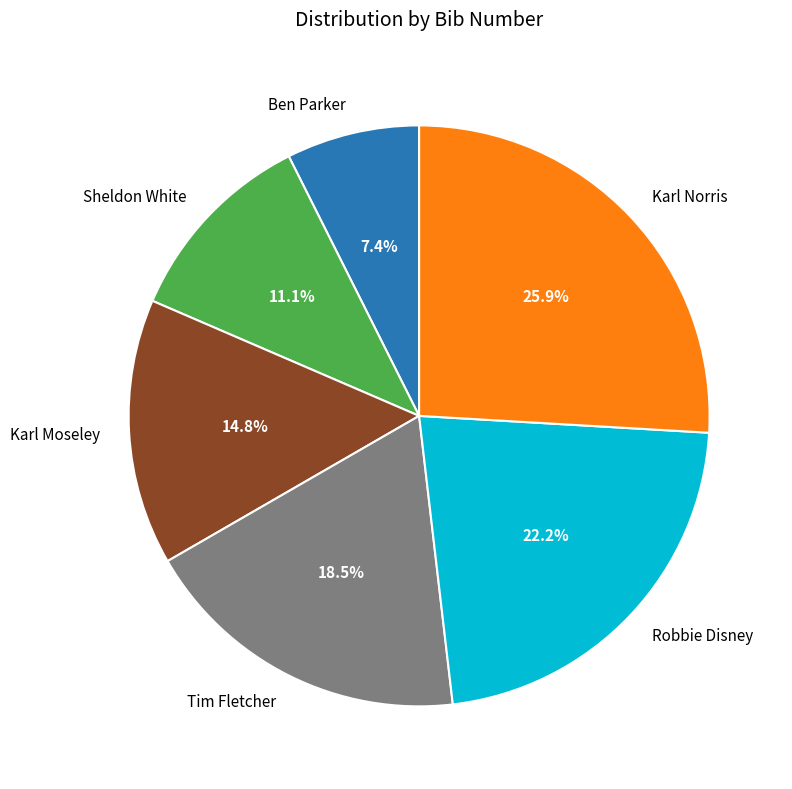

How many slices are in this pie chart?

6